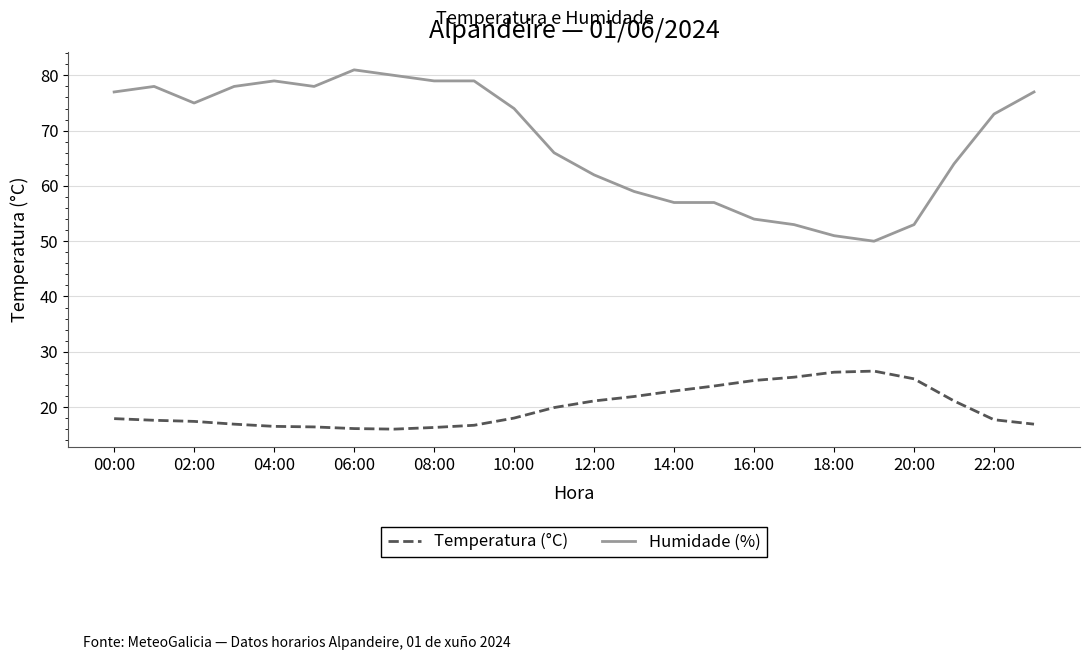

Rank the series by their average value, from highest to lowest.

Humidade (%), Temperatura (°C)